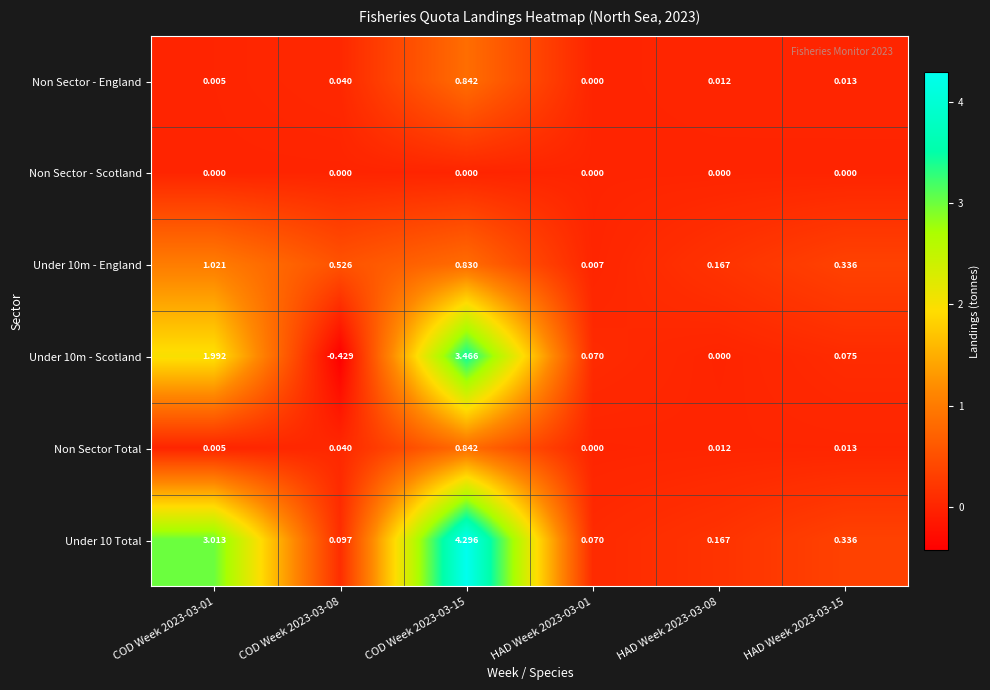

Which series changed the most between COD Week 2023-03-01 and HAD Week 2023-03-01?

Under 10 Total